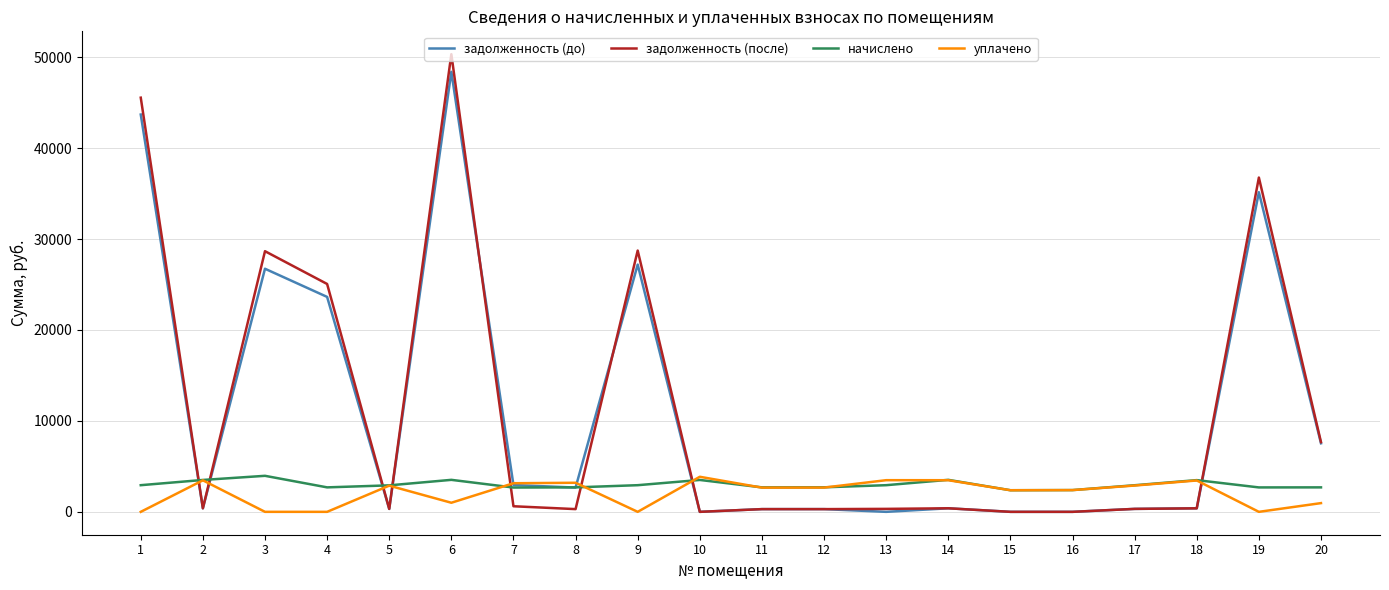

Is the value of задолженность (до) at 18 greater than the value of начислено at 6?

No